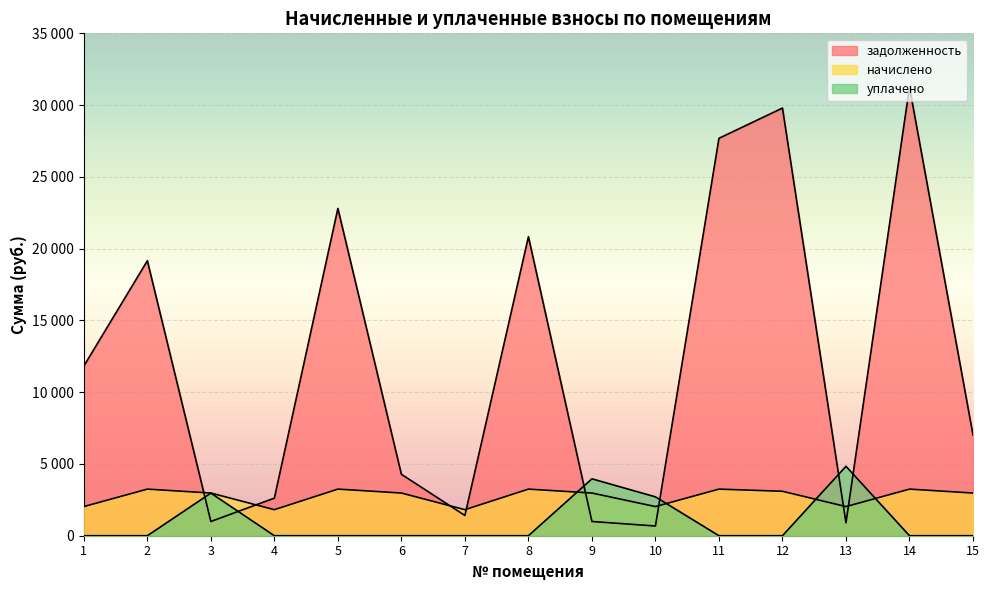

How many data points in задолженность are above 7021?

7